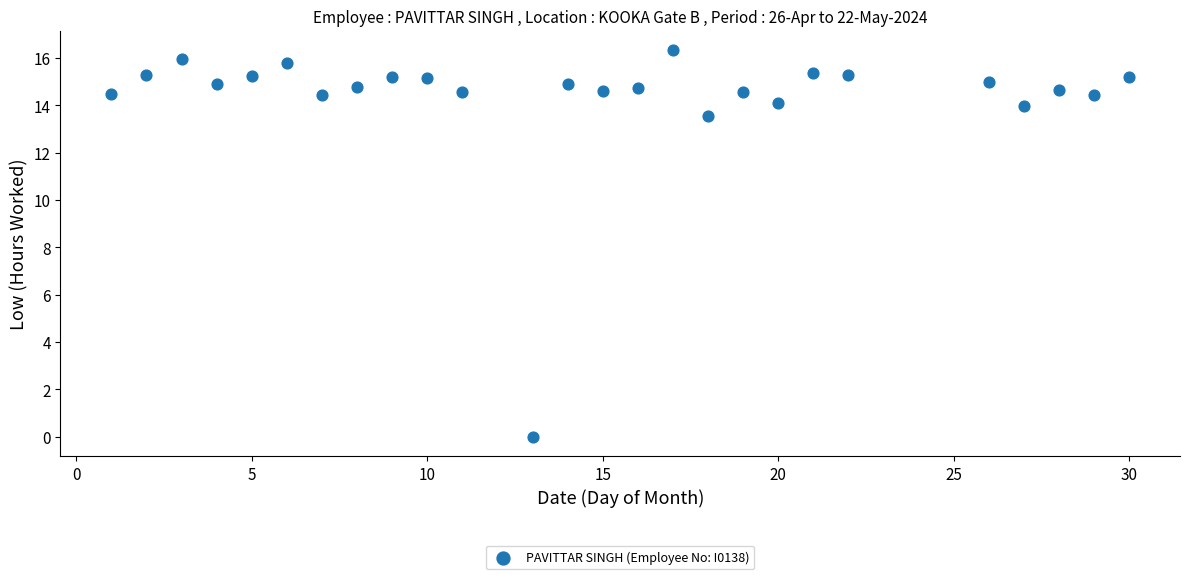

What Y value in the scatter plot is closest to 8?

13.6